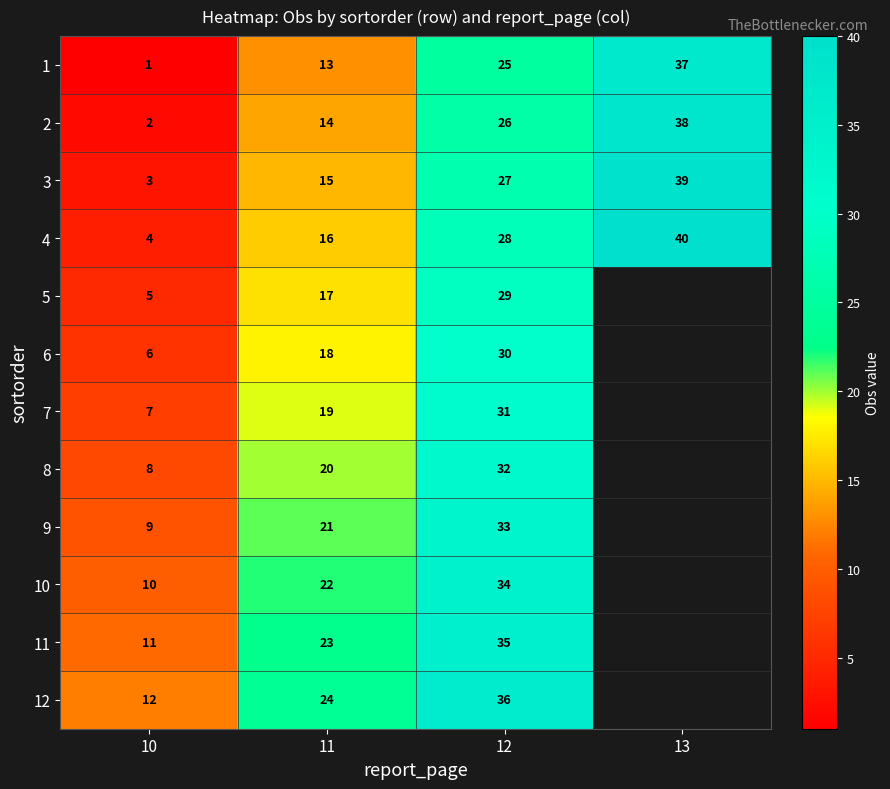

True or false: 8 has a value of 28.2 at 11.

False